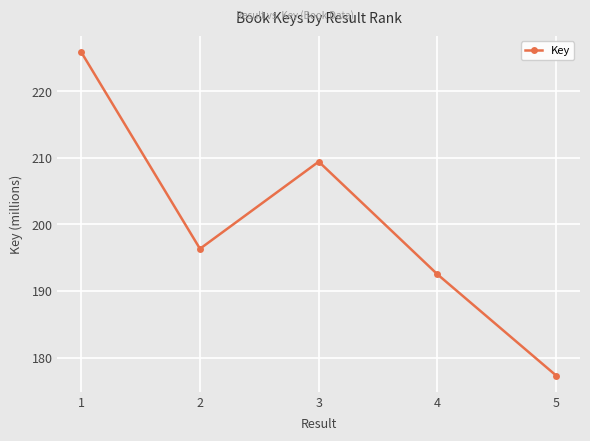

List the labels in order of value, largest first.

1, 3, 2, 4, 5